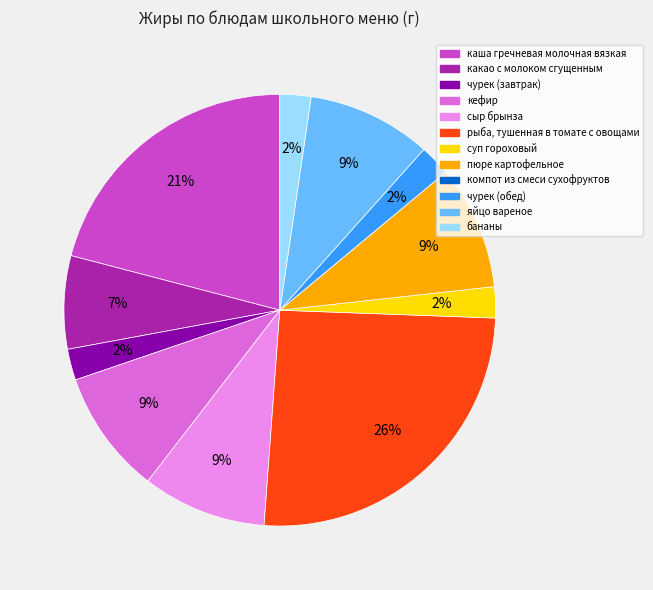

Is пюре картофельное the majority of the pie?

No